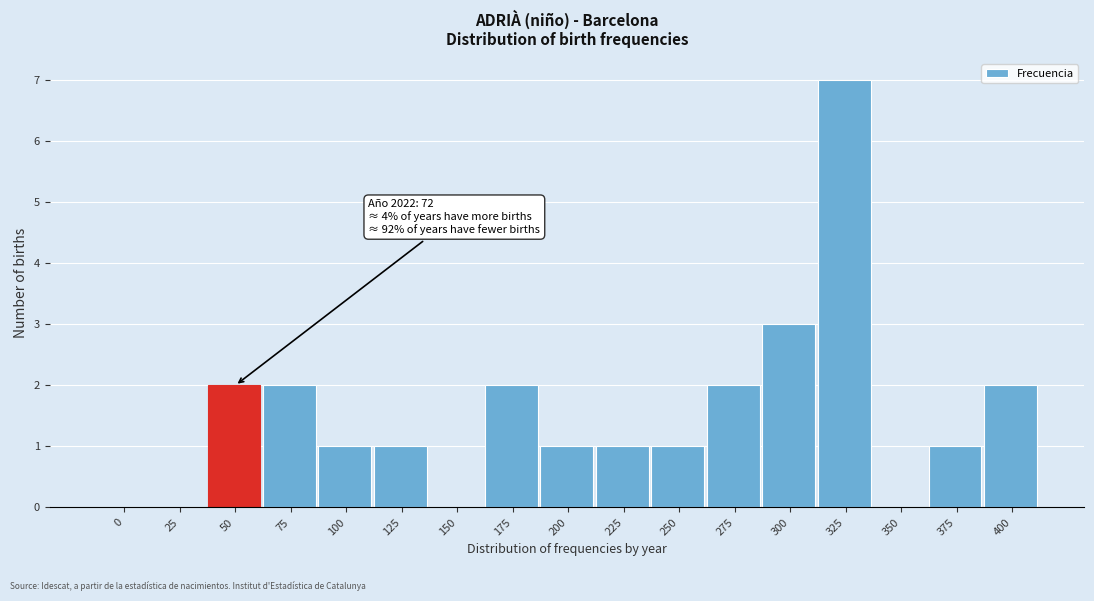

Reading left to right, transcribe all the data shown in this chart.

0=0	25=0	50=2	75=2	100=1	125=1	150=0	175=2	200=1	225=1	250=1	275=2	300=3	325=7	350=0	375=1	400=2